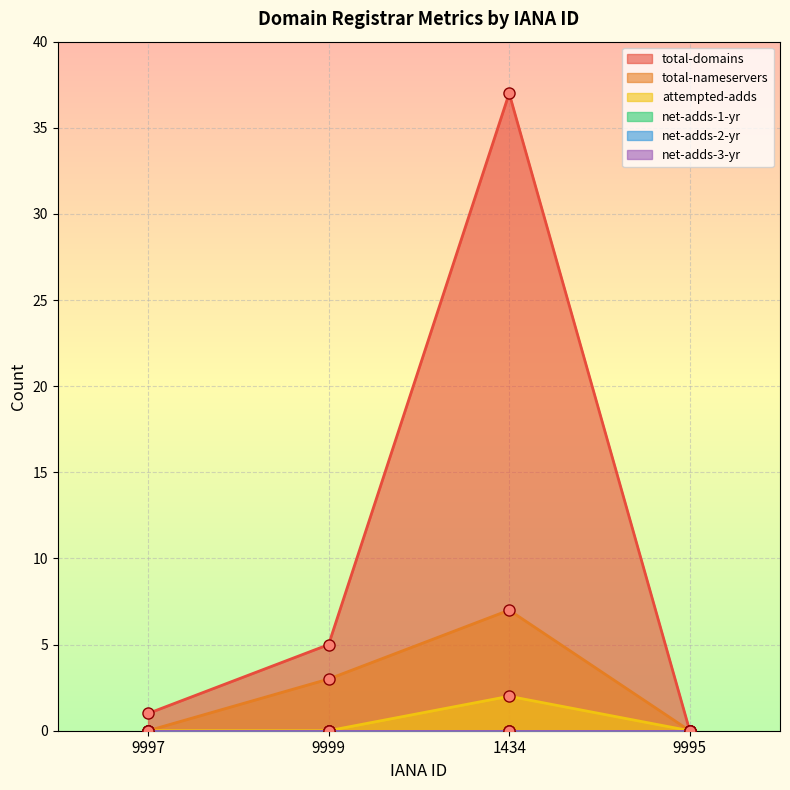

What is the difference between the maximum and second lowest values in the total-nameservers series?

7